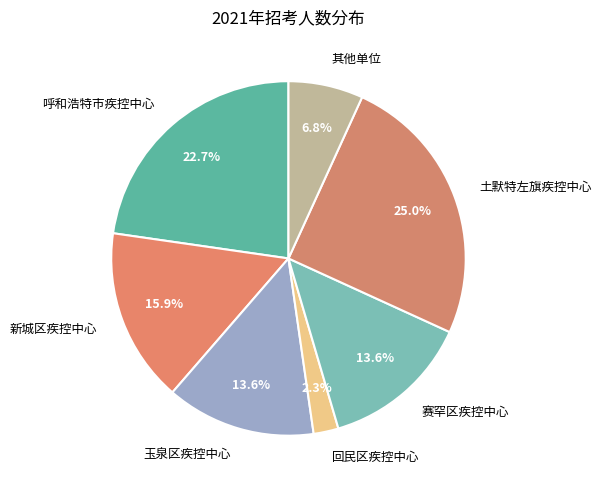

Count the number of slices in the pie.

7